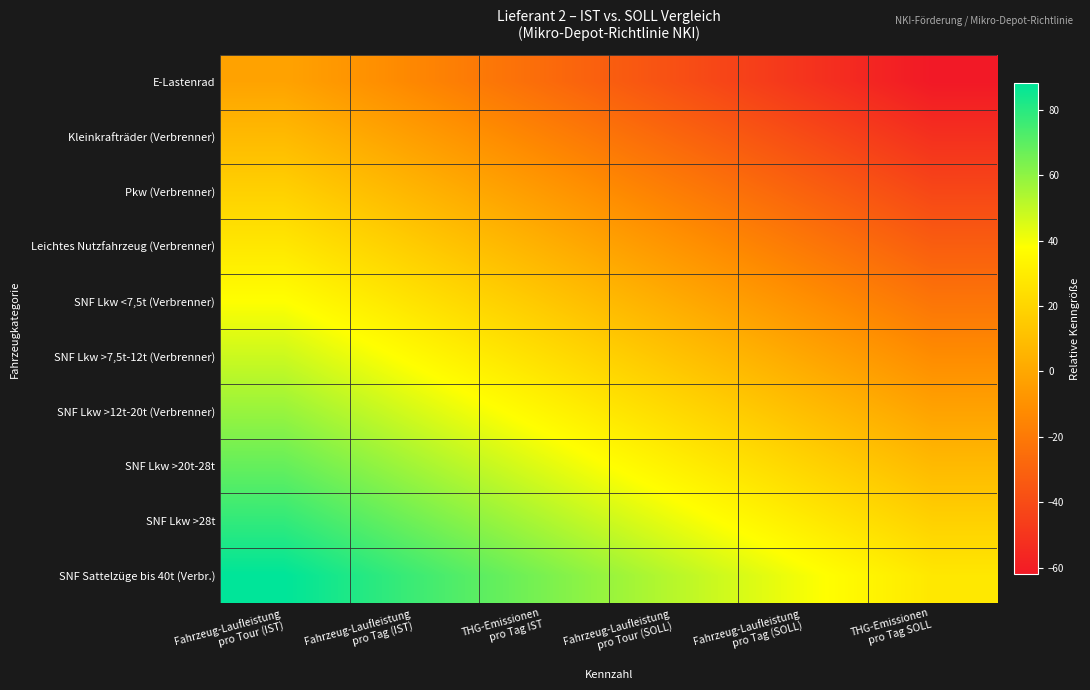

Reading left to right, extract all data points from this chart.

E-Lastenrad: Fahrzeug-Laufleistung
pro Tour (IST)=-2	Fahrzeug-Laufleistung
pro Tag (IST)=-14	THG-Emissionen
pro Tag IST=-26	Fahrzeug-Laufleistung
pro Tour (SOLL)=-38	Fahrzeug-Laufleistung
pro Tag (SOLL)=-50	THG-Emissionen
pro Tag SOLL=-62
Kleinkrafträder (Verbrenner): Fahrzeug-Laufleistung
pro Tour (IST)=8	Fahrzeug-Laufleistung
pro Tag (IST)=-4	THG-Emissionen
pro Tag IST=-16	Fahrzeug-Laufleistung
pro Tour (SOLL)=-28	Fahrzeug-Laufleistung
pro Tag (SOLL)=-40	THG-Emissionen
pro Tag SOLL=-52
Pkw (Verbrenner): Fahrzeug-Laufleistung
pro Tour (IST)=18	Fahrzeug-Laufleistung
pro Tag (IST)=6	THG-Emissionen
pro Tag IST=-6	Fahrzeug-Laufleistung
pro Tour (SOLL)=-18	Fahrzeug-Laufleistung
pro Tag (SOLL)=-30	THG-Emissionen
pro Tag SOLL=-42
Leichtes Nutzfahrzeug (Verbrenner): Fahrzeug-Laufleistung
pro Tour (IST)=28	Fahrzeug-Laufleistung
pro Tag (IST)=16	THG-Emissionen
pro Tag IST=4	Fahrzeug-Laufleistung
pro Tour (SOLL)=-8	Fahrzeug-Laufleistung
pro Tag (SOLL)=-20	THG-Emissionen
pro Tag SOLL=-32
SNF Lkw <7,5t (Verbrenner): Fahrzeug-Laufleistung
pro Tour (IST)=38	Fahrzeug-Laufleistung
pro Tag (IST)=26	THG-Emissionen
pro Tag IST=14	Fahrzeug-Laufleistung
pro Tour (SOLL)=2	Fahrzeug-Laufleistung
pro Tag (SOLL)=-10	THG-Emissionen
pro Tag SOLL=-22
SNF Lkw >7,5t-12t (Verbrenner): Fahrzeug-Laufleistung
pro Tour (IST)=48	Fahrzeug-Laufleistung
pro Tag (IST)=36	THG-Emissionen
pro Tag IST=24	Fahrzeug-Laufleistung
pro Tour (SOLL)=12	Fahrzeug-Laufleistung
pro Tag (SOLL)=0	THG-Emissionen
pro Tag SOLL=-12
SNF Lkw >12t-20t (Verbrenner): Fahrzeug-Laufleistung
pro Tour (IST)=58	Fahrzeug-Laufleistung
pro Tag (IST)=46	THG-Emissionen
pro Tag IST=34	Fahrzeug-Laufleistung
pro Tour (SOLL)=22	Fahrzeug-Laufleistung
pro Tag (SOLL)=10	THG-Emissionen
pro Tag SOLL=-2
SNF Lkw >20t-28t: Fahrzeug-Laufleistung
pro Tour (IST)=68	Fahrzeug-Laufleistung
pro Tag (IST)=56	THG-Emissionen
pro Tag IST=44	Fahrzeug-Laufleistung
pro Tour (SOLL)=32	Fahrzeug-Laufleistung
pro Tag (SOLL)=20	THG-Emissionen
pro Tag SOLL=8
SNF Lkw >28t: Fahrzeug-Laufleistung
pro Tour (IST)=78	Fahrzeug-Laufleistung
pro Tag (IST)=66	THG-Emissionen
pro Tag IST=54	Fahrzeug-Laufleistung
pro Tour (SOLL)=42	Fahrzeug-Laufleistung
pro Tag (SOLL)=30	THG-Emissionen
pro Tag SOLL=18
SNF Sattelzüge bis 40t (Verbr.): Fahrzeug-Laufleistung
pro Tour (IST)=88	Fahrzeug-Laufleistung
pro Tag (IST)=76	THG-Emissionen
pro Tag IST=64	Fahrzeug-Laufleistung
pro Tour (SOLL)=52	Fahrzeug-Laufleistung
pro Tag (SOLL)=40	THG-Emissionen
pro Tag SOLL=28